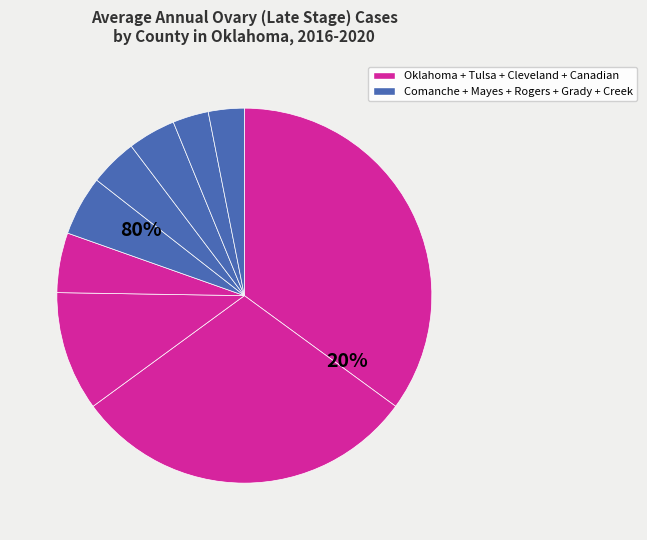

What is the ratio of the value at Canadian County to the value at Comanche County?

1.0